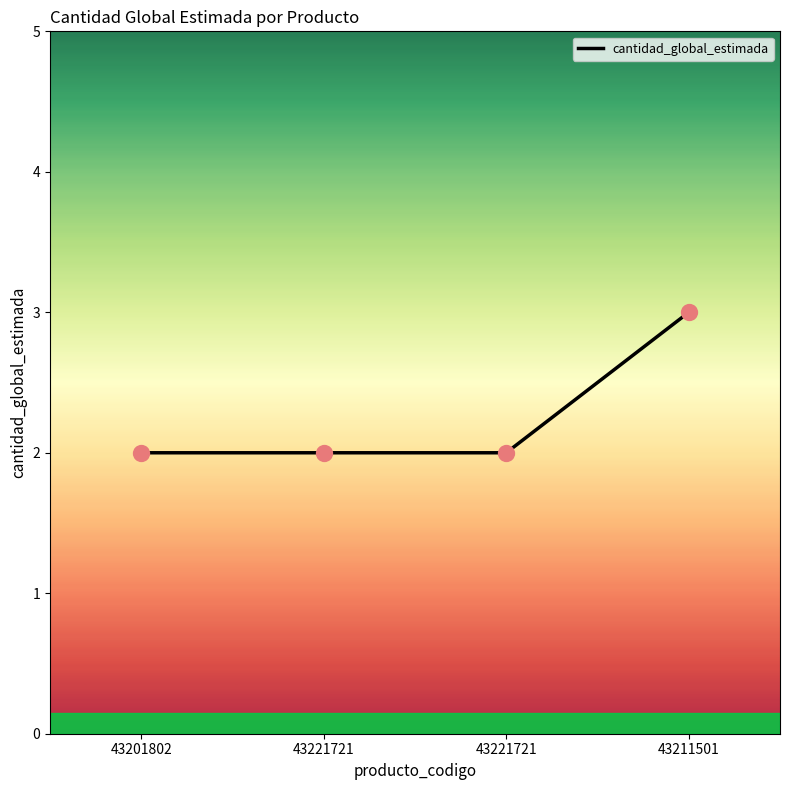

Approximately how many times larger is the value at 43221721 compared to 43201802?

1.0